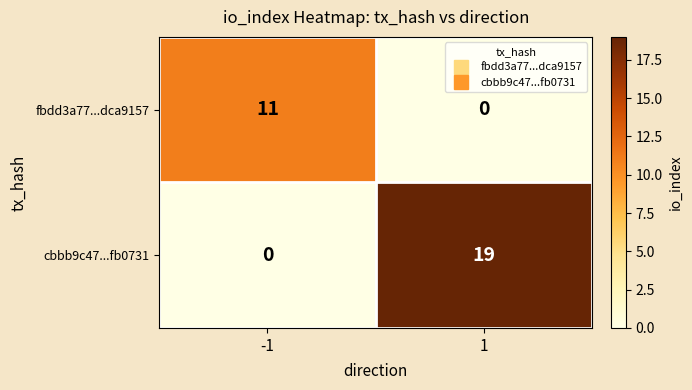

What value does the cbbb9c47...fb0731 series have at 1?

19